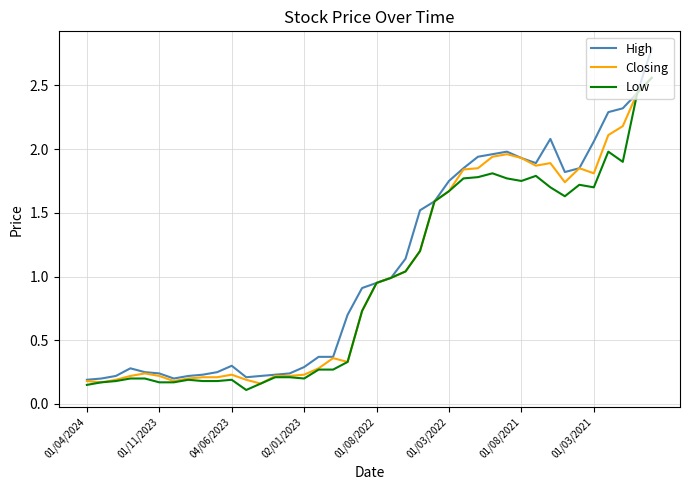

Which series has the largest range (max minus min)?

High